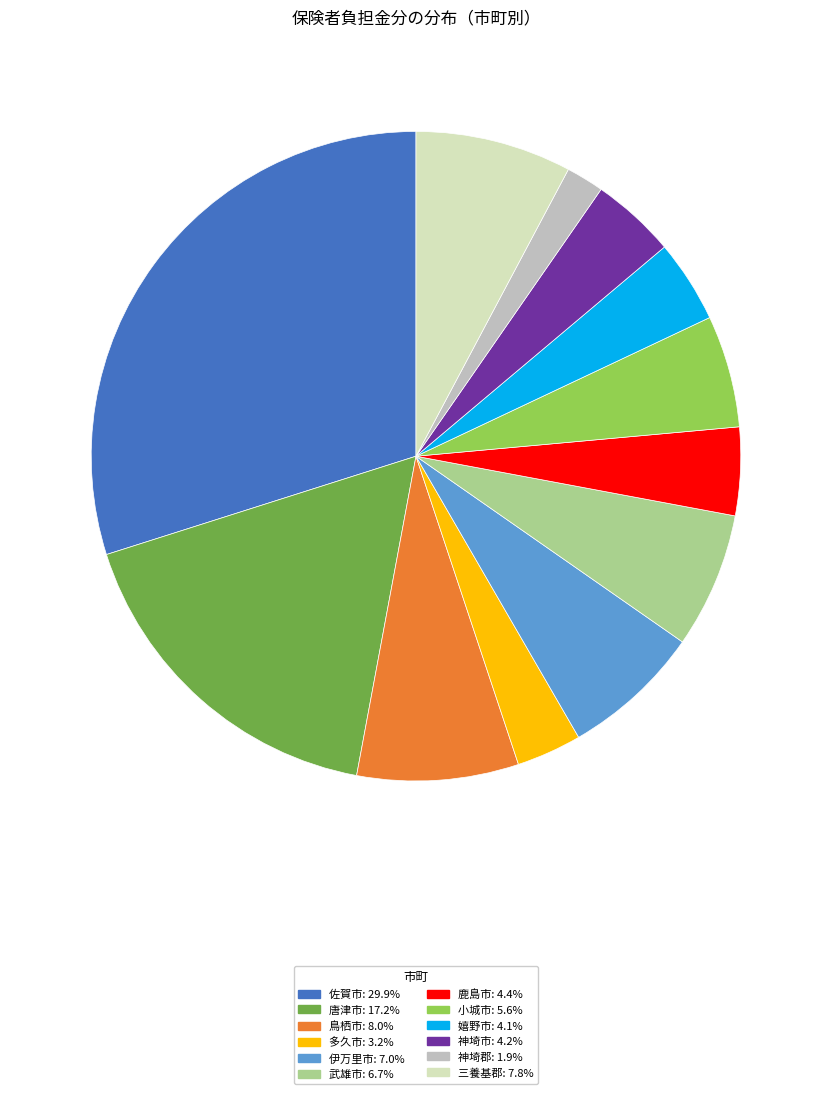

Which category has the biggest portion of the pie?

佐賀市